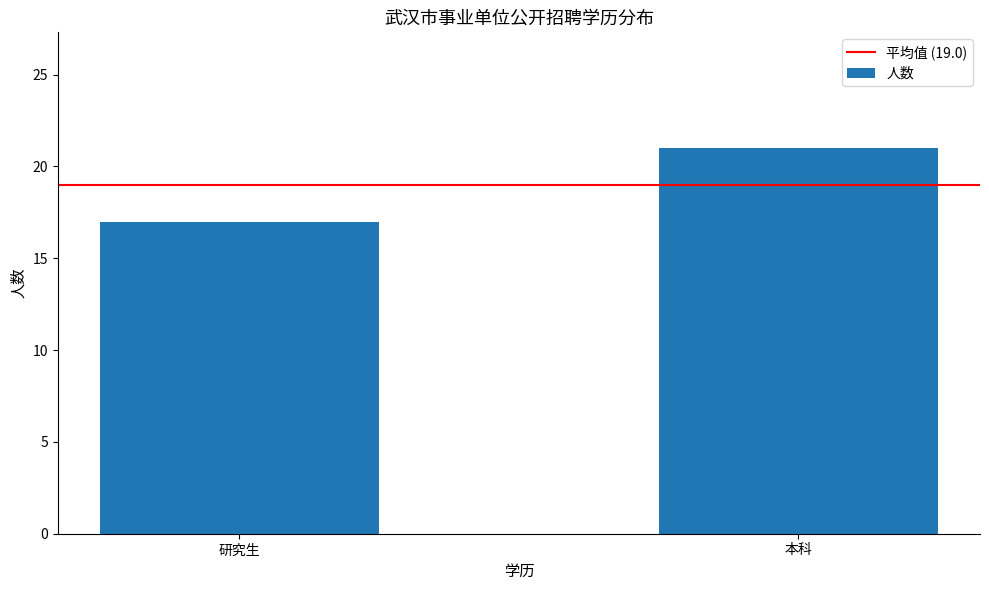

What is the difference between the values at 研究生 and 本科?

4